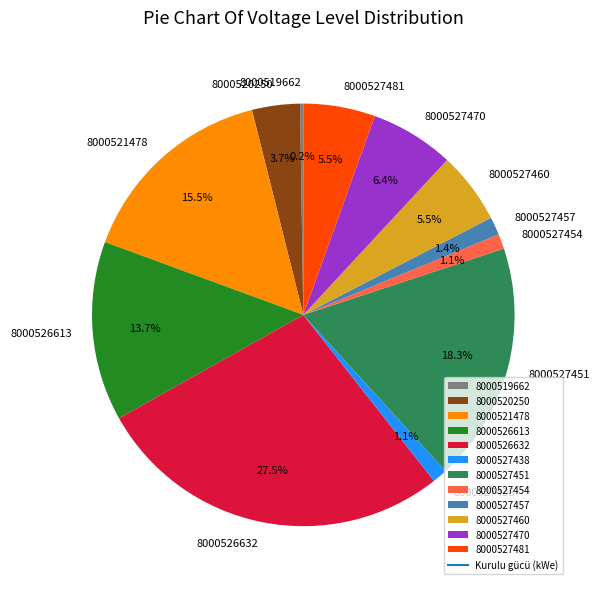

How much of the chart is everything except 8000526632?

72.5%